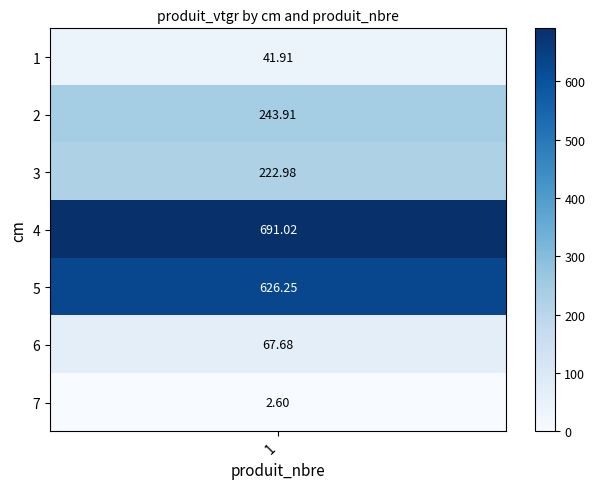

Reading left to right, list all the values displayed in this chart.

41.9	243.9	223.0	691.0	626.3	67.7	2.6